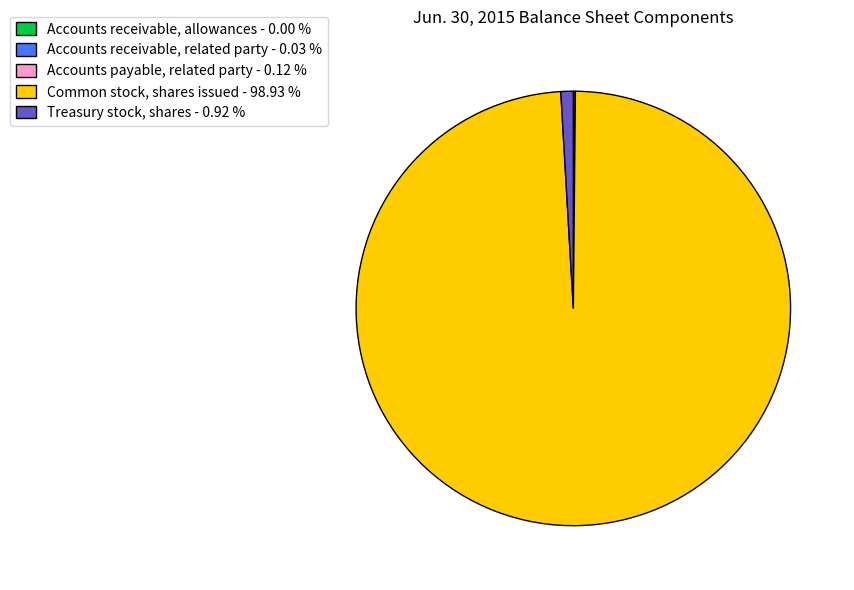

True or false: Treasury stock, shares accounts for 1% of the total.

True